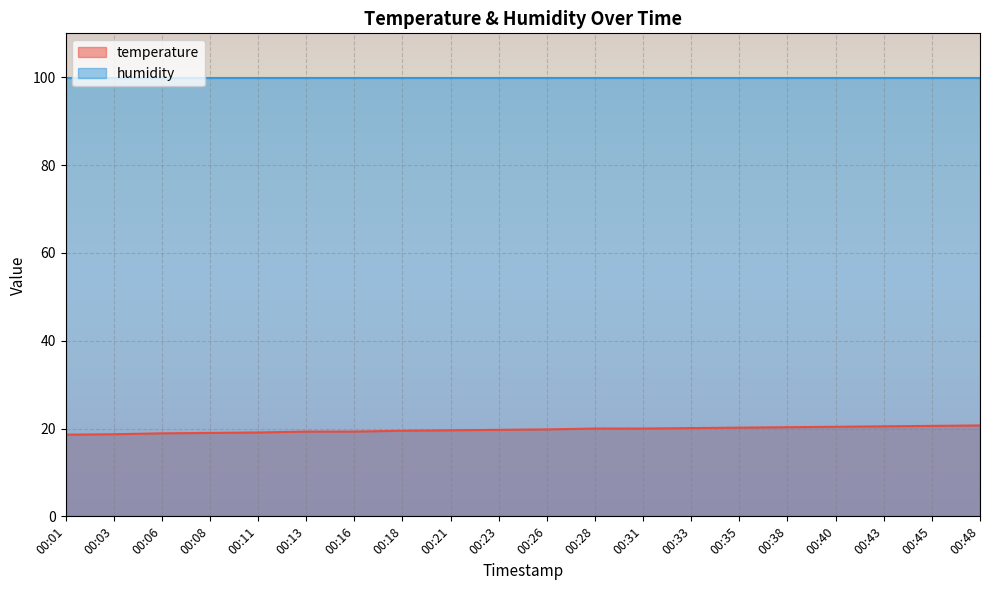

True or false: humidity and temperature intersect in this chart.

False